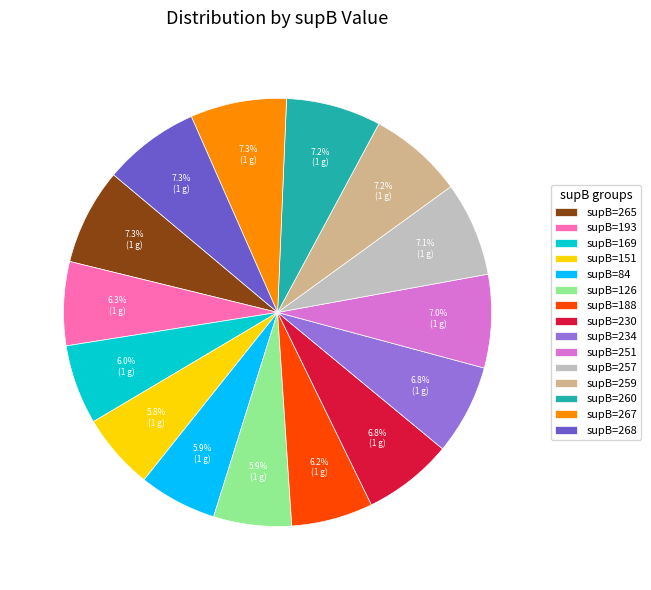

Between supB=188 and supB=257, which is larger?

supB=257